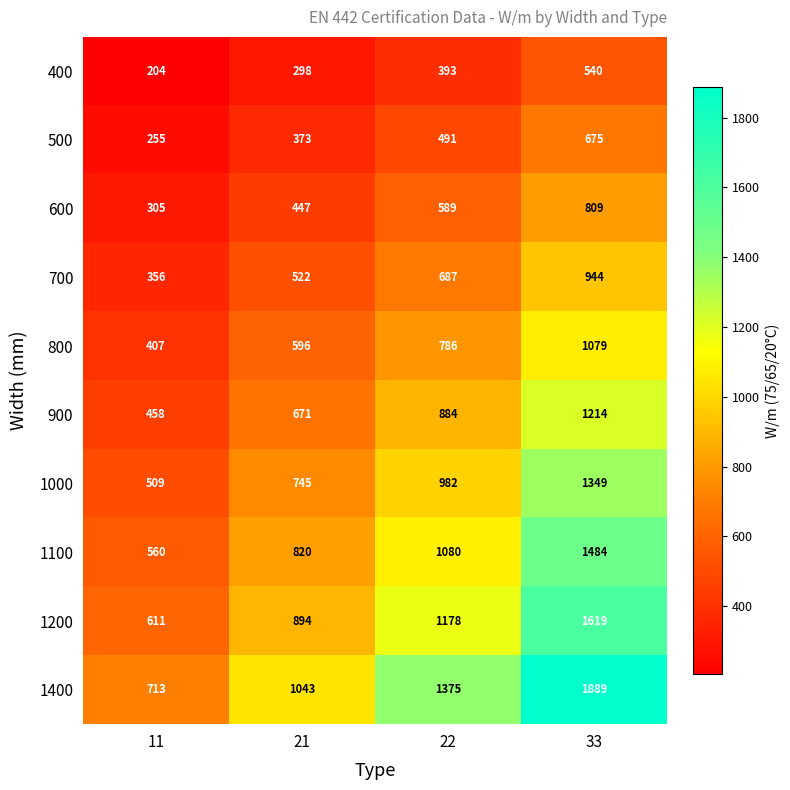

What is the difference between the second highest and minimum values in the 400 series?

189